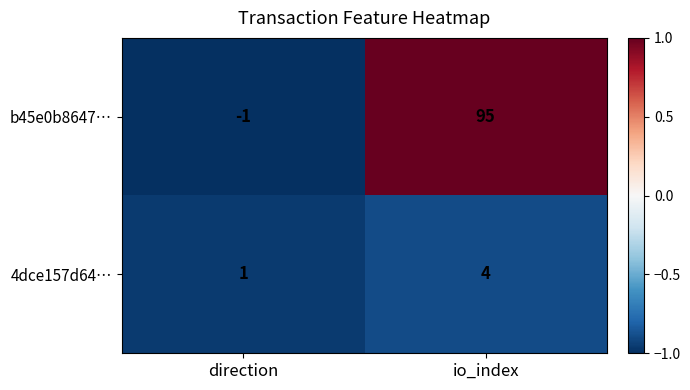

Rank the series by their maximum value, from highest to lowest.

b45e0b8647…, 4dce157d64…